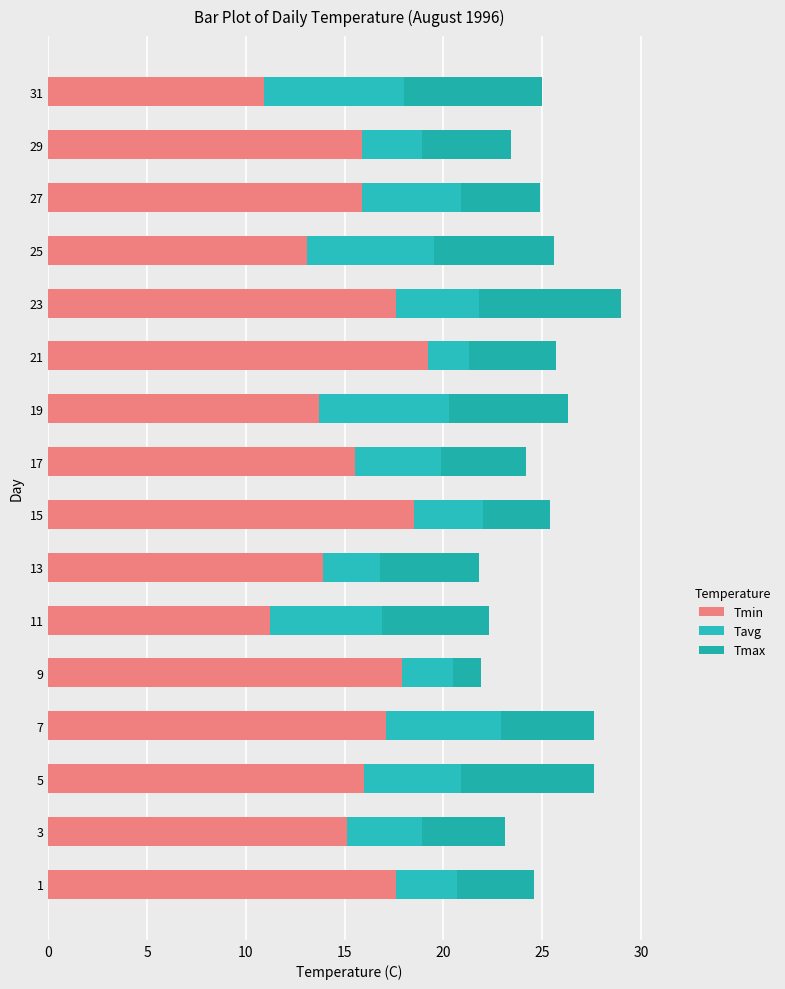

How many series are shown in this chart?

3